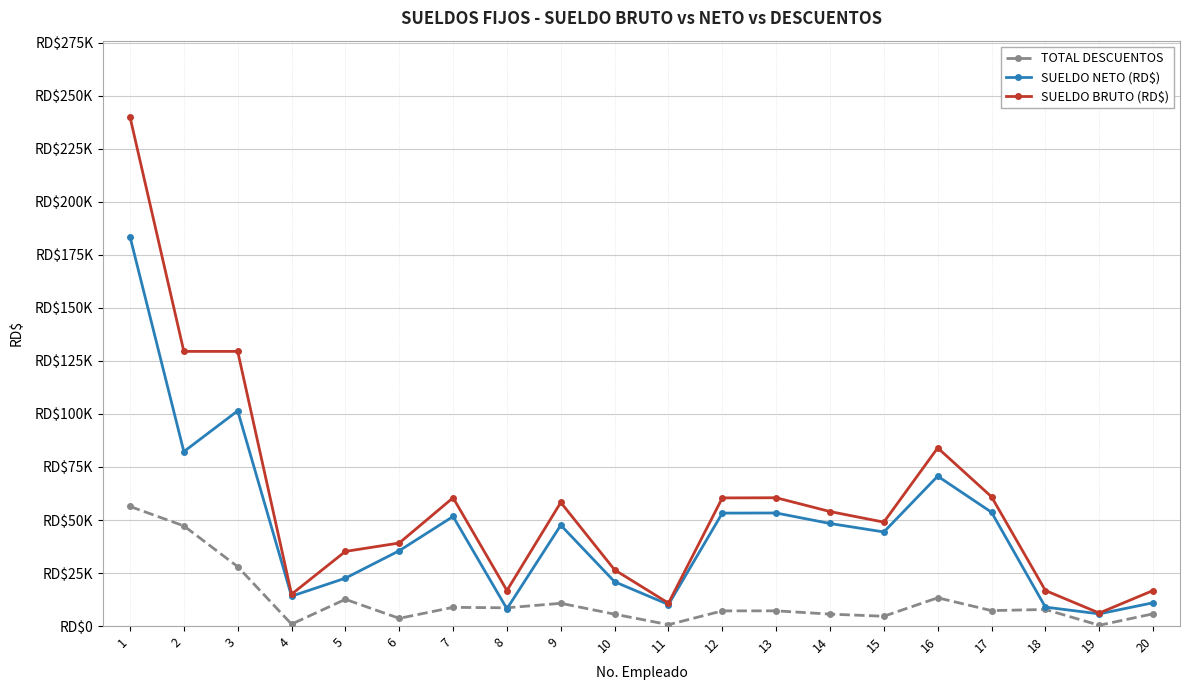

What is the sum of the TOTAL DESCUENTOS values at 18 and 14?

13461.0